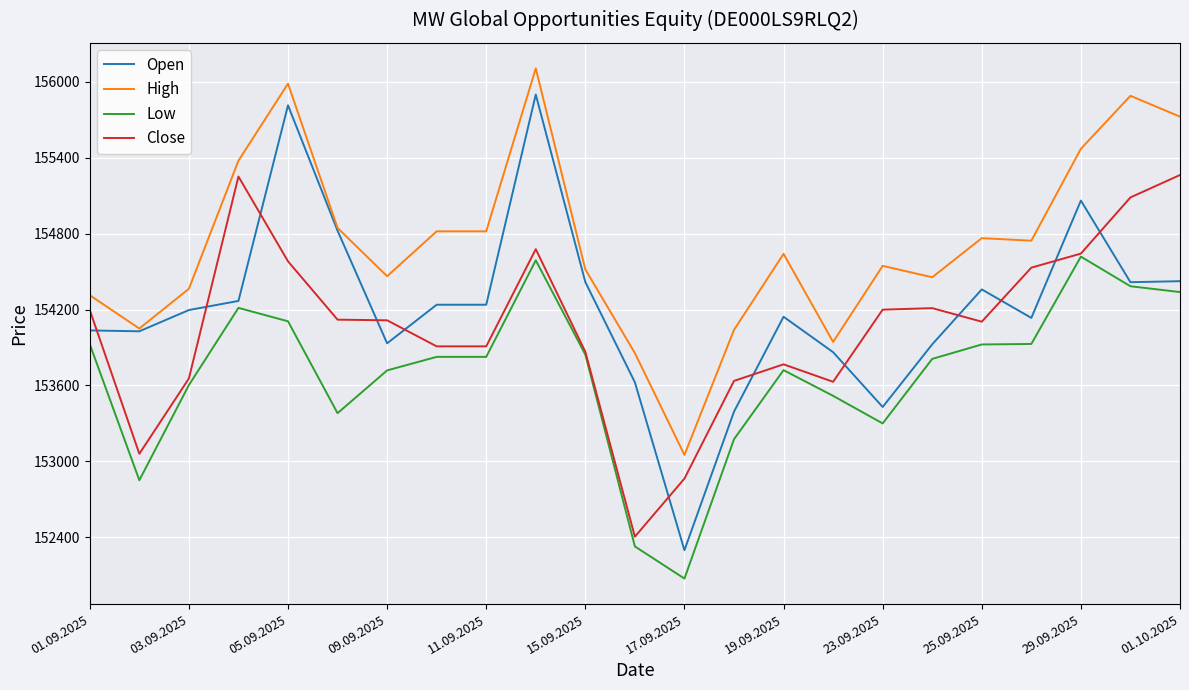

True or false: Low and High intersect in this chart.

False